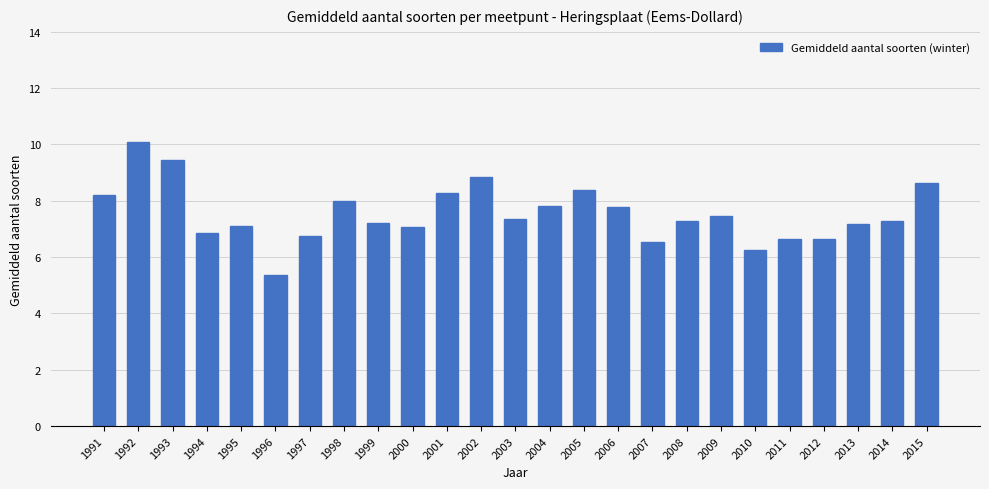

At which category does the chart reach its minimum across all series?

1996